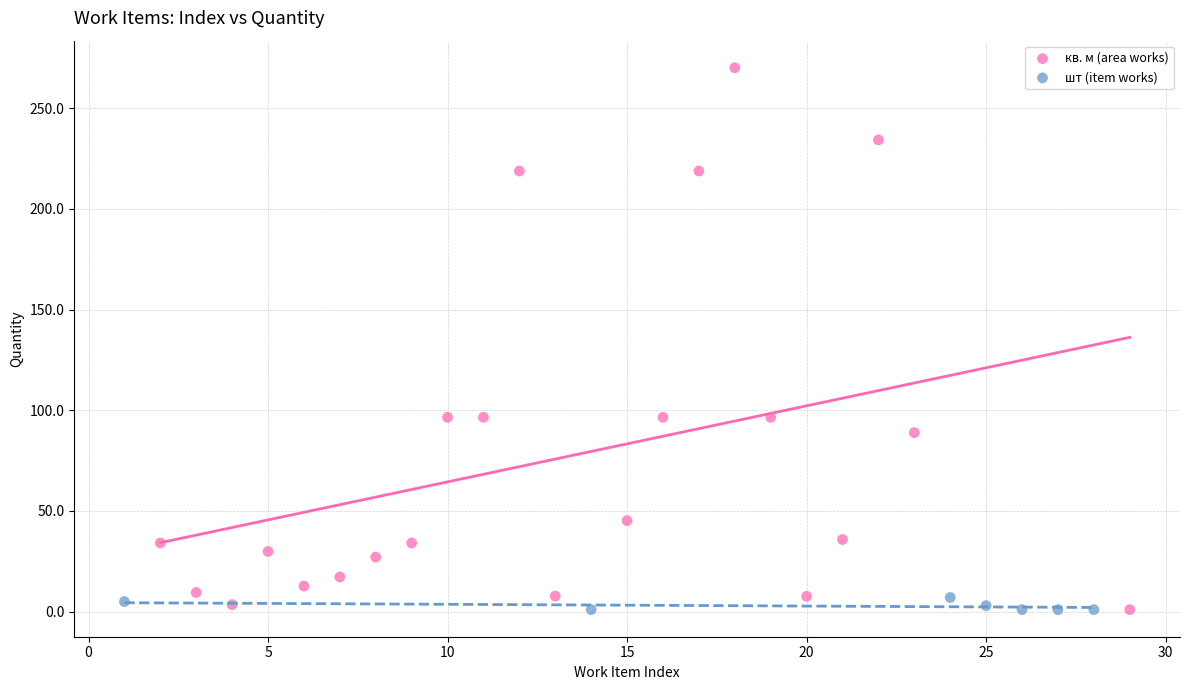

Which series reaches the maximum Y coordinate?

кв. м (area works)